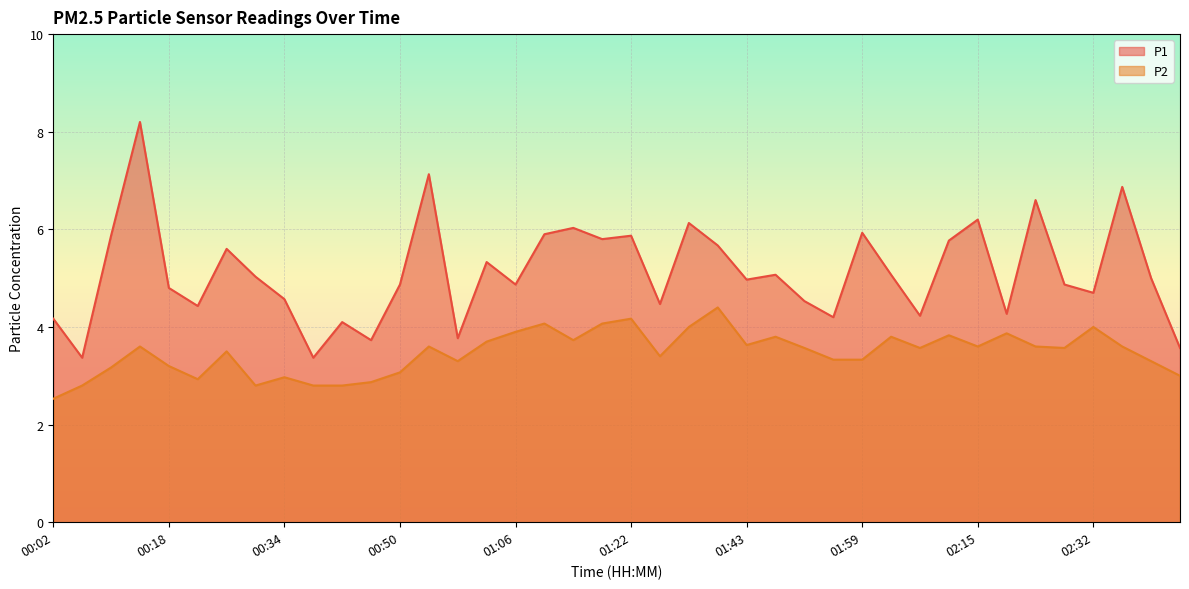

Reading left to right, what are all the values shown in this chart?

P1: 00:02=4.2	00:06=3.4	00:10=5.9	00:14=8.2	00:18=4.8	00:22=4.4	00:26=5.6	00:30=5.0	00:34=4.6	00:38=3.4	00:42=4.1	00:46=3.7	00:50=4.9	00:54=7.1	00:58=3.8	01:02=5.3	01:06=4.9	01:10=5.9	01:14=6.0	01:18=5.8	01:22=5.9	01:26=4.5	01:35=6.1	01:39=5.7	01:43=5.0	01:47=5.1	01:51=4.5	01:55=4.2	01:59=5.9	02:03=5.1	02:07=4.2	02:11=5.8	02:15=6.2	02:20=4.3	02:24=6.6	02:28=4.9	02:32=4.7	02:36=6.9	02:40=5.0	02:44=3.6
P2: 00:02=2.5	00:06=2.8	00:10=3.2	00:14=3.6	00:18=3.2	00:22=2.9	00:26=3.5	00:30=2.8	00:34=3.0	00:38=2.8	00:42=2.8	00:46=2.9	00:50=3.1	00:54=3.6	00:58=3.3	01:02=3.7	01:06=3.9	01:10=4.1	01:14=3.7	01:18=4.1	01:22=4.2	01:26=3.4	01:35=4.0	01:39=4.4	01:43=3.6	01:47=3.8	01:51=3.6	01:55=3.3	01:59=3.3	02:03=3.8	02:07=3.6	02:11=3.8	02:15=3.6	02:20=3.9	02:24=3.6	02:28=3.6	02:32=4.0	02:36=3.6	02:40=3.3	02:44=3.0